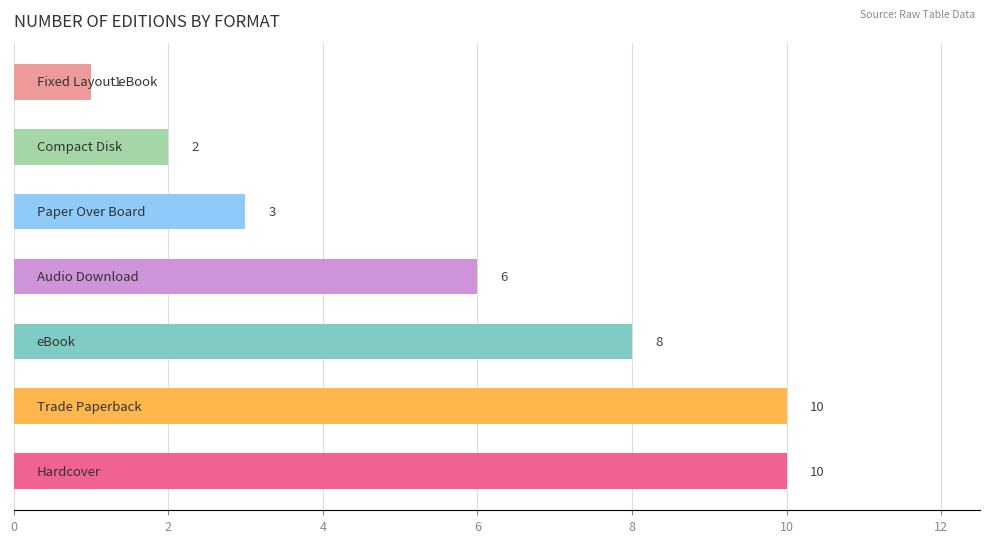

What is the greatest value displayed?

10